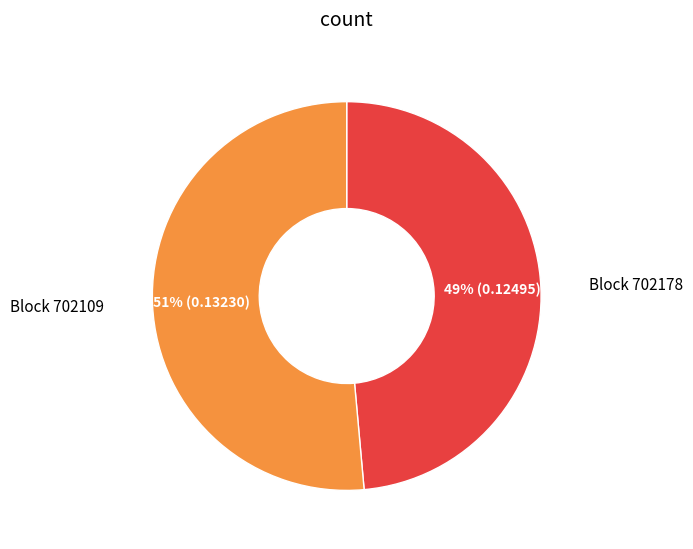

To the nearest percent, what is the average slice percentage?

50%